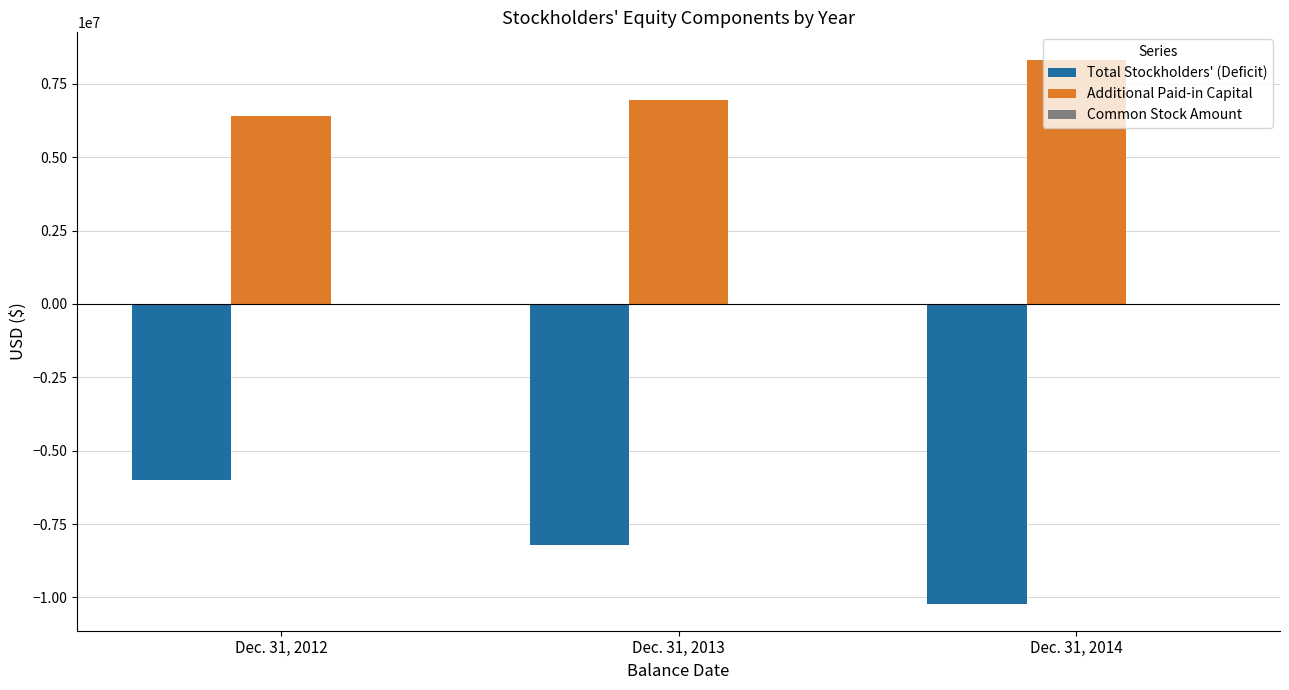

Is the value of Total Stockholders' (Deficit) at Dec. 31, 2014 greater than the value of Additional Paid-in Capital at Dec. 31, 2014?

No